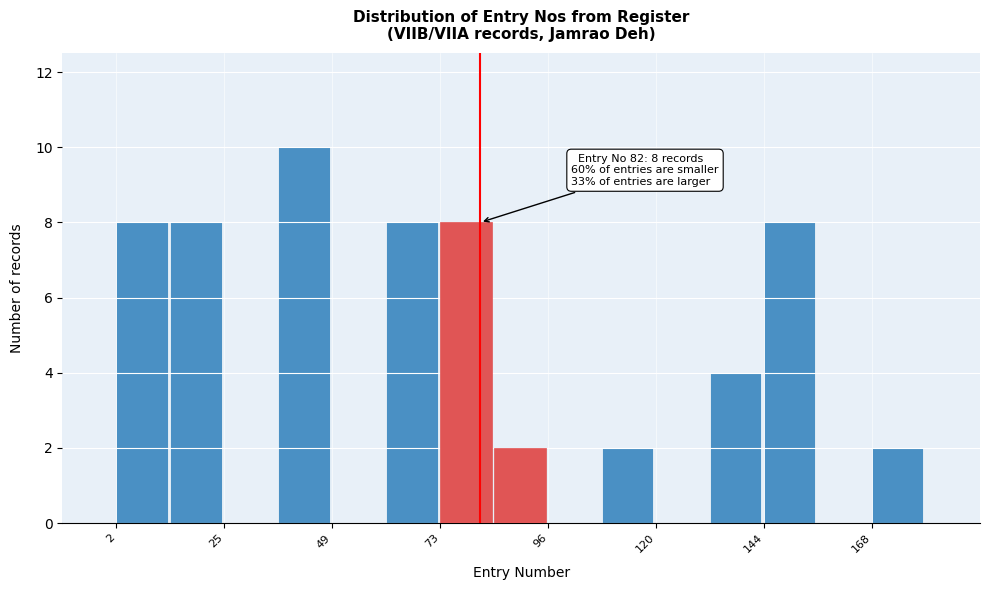

Read against the x-axis, roughly where is the centre of the tallest bar?

45